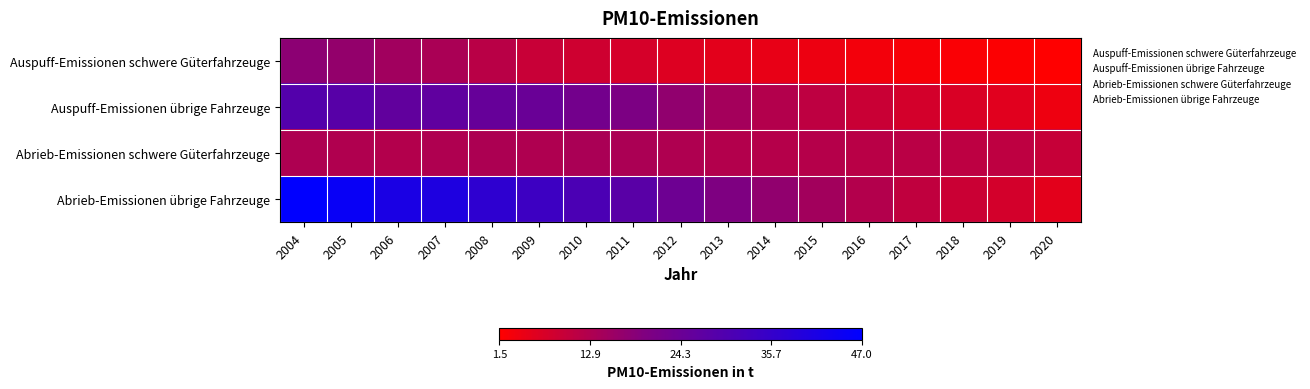

At how many categories does at least one series exceed 35?

5